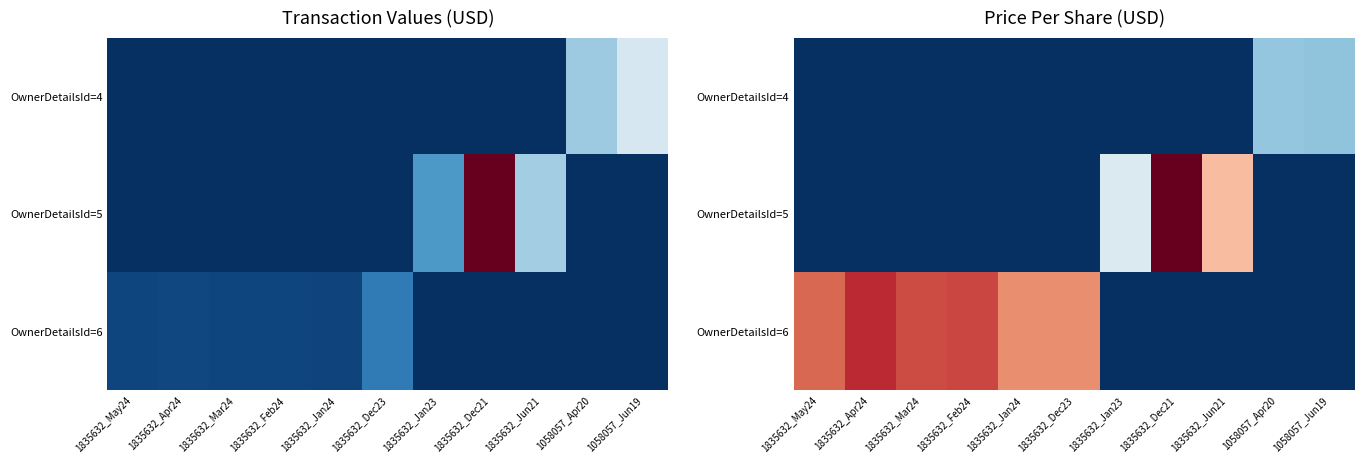

True or false: OwnerDetailsId=6 has a value of 67.8 at 1835632_Mar24.

True